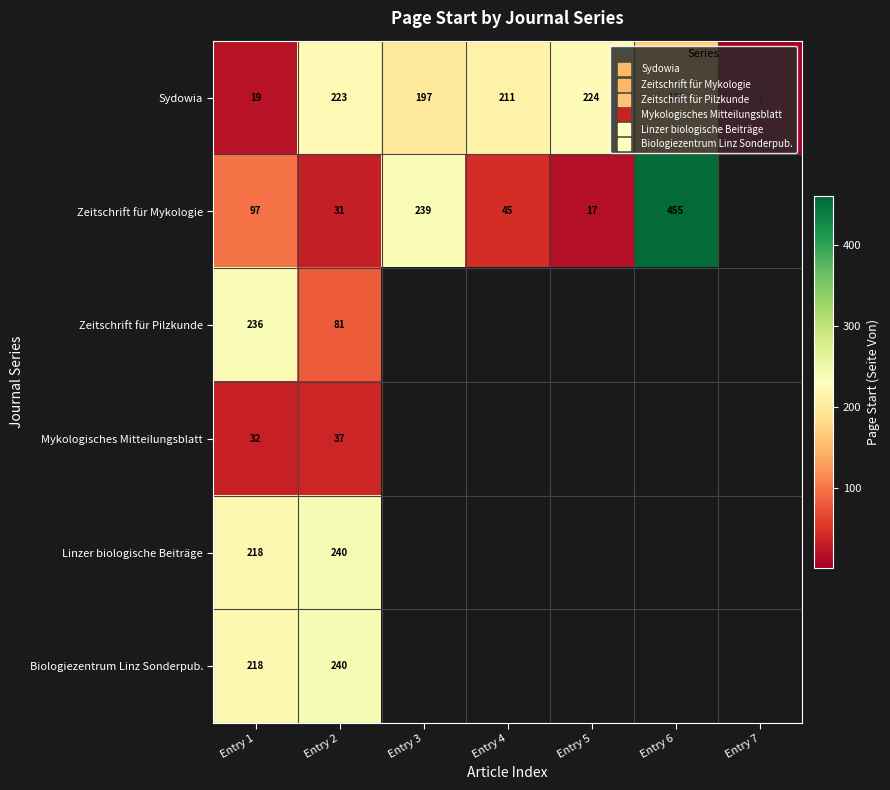

Which has a higher value, Entry 4 or Entry 5?

Entry 5